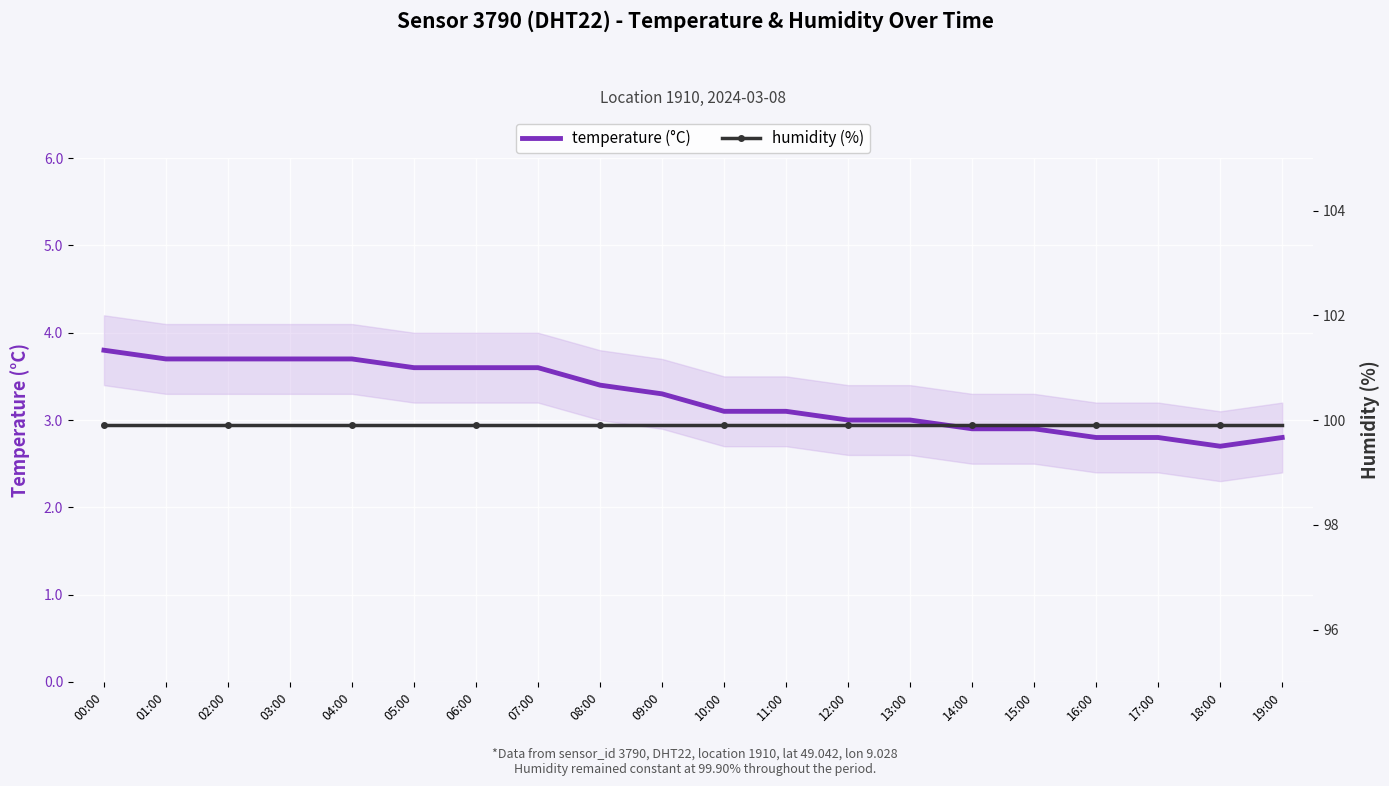

Reading right to left, list all the values displayed in this chart.

temperature (°C): 2.8	2.7	2.8	2.8	2.9	2.9	3.0	3.0	3.1	3.1	3.3	3.4	3.6	3.6	3.6	3.7	3.7	3.7	3.7	3.8
humidity (%): 99.9	99.9	99.9	99.9	99.9	99.9	99.9	99.9	99.9	99.9	99.9	99.9	99.9	99.9	99.9	99.9	99.9	99.9	99.9	99.9